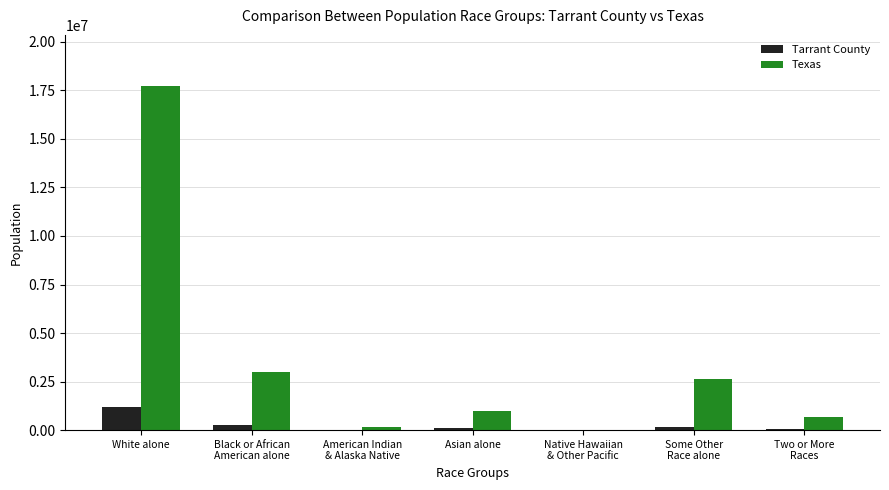

The Texas series shows 679001 at Two or More
Races. True or false?

True